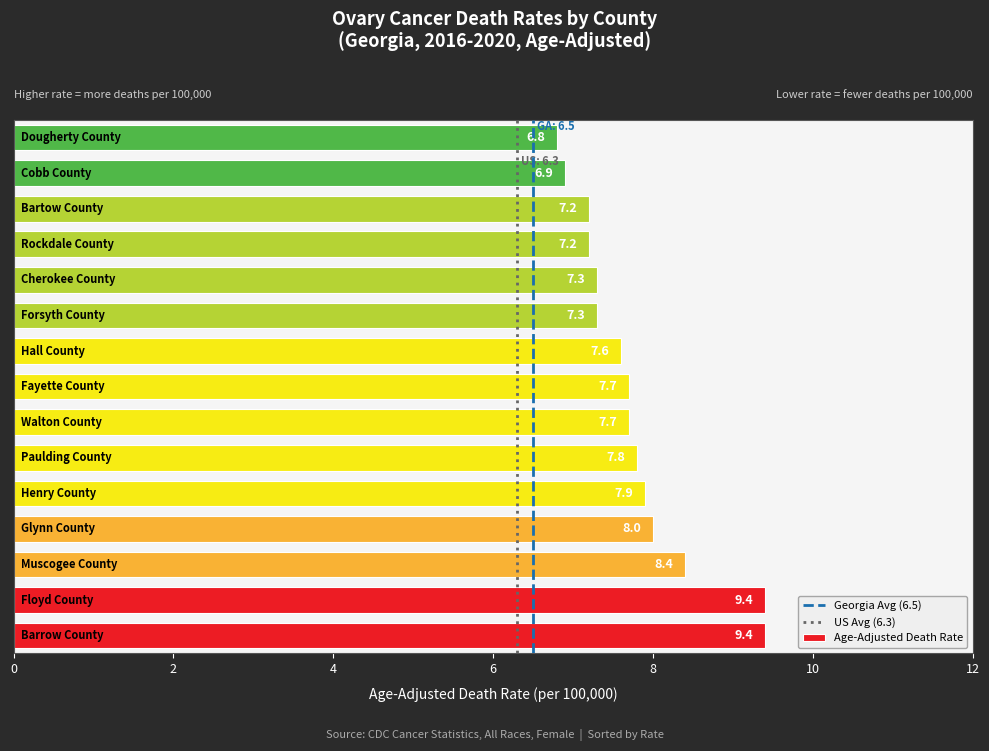

What is the greatest value displayed?

9.4